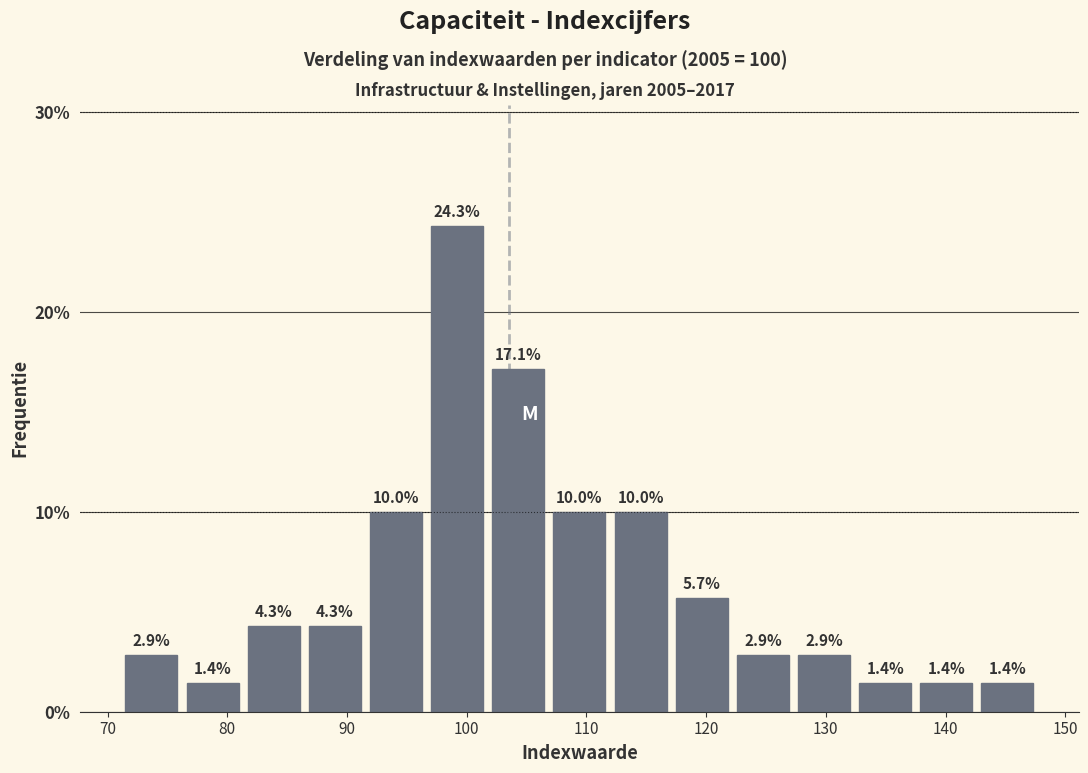

Reading left to right, transcribe this chart: for each bar, give the range it covers on the x-axis and its height. The bar edges are not printed on the chart, so give them approximately, as read against the axis.

71 to 76: 2.9
76 to 81: 1.4
81 to 86: 4.3
86 to 92: 4.3
92 to 97: 10.0
97 to 102: 24.3
102 to 107: 17.1
107 to 112: 10.0
112 to 117: 10.0
117 to 122: 5.7
122 to 127: 2.9
127 to 132: 2.9
132 to 138: 1.4
138 to 143: 1.4
143 to 148: 1.4